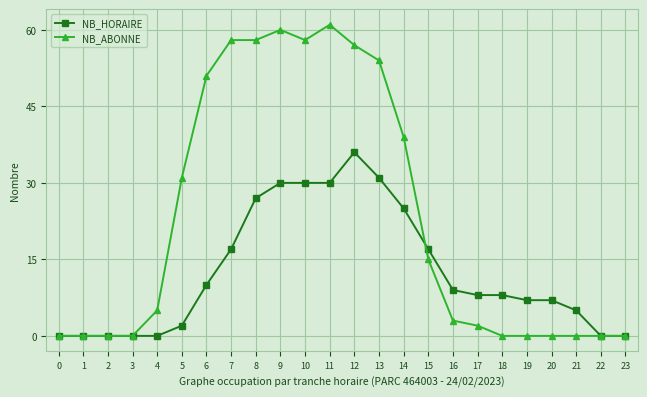

Rank the series by their average value, from lowest to highest.

NB_HORAIRE, NB_ABONNE